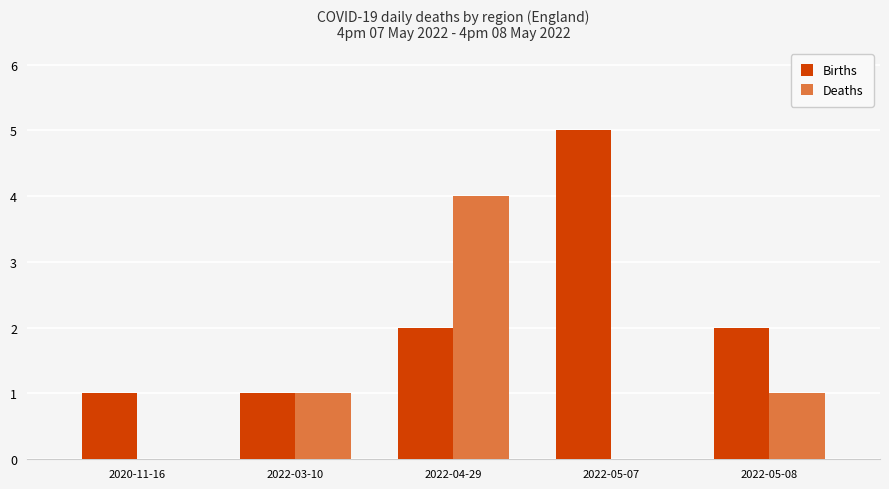

What is the sum of the Deaths values at 2020-11-16 and 2022-04-29?

4